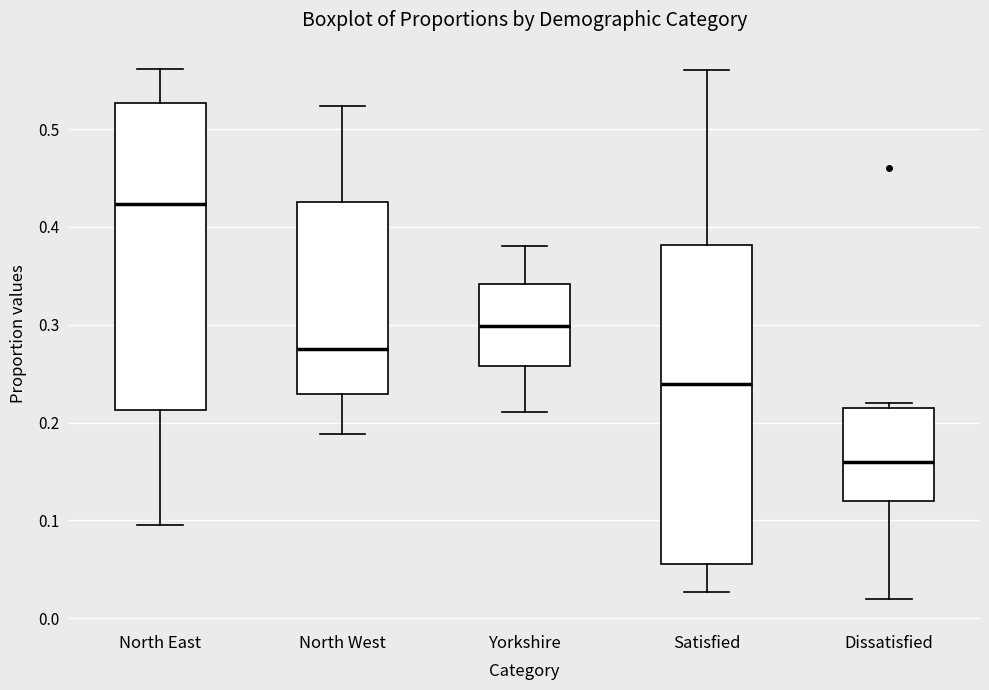

Where does the median line of the box for Dissatisfied sit on the y-axis? The values are not printed on the chart, so give them approximately, as read against the axis.

0.16